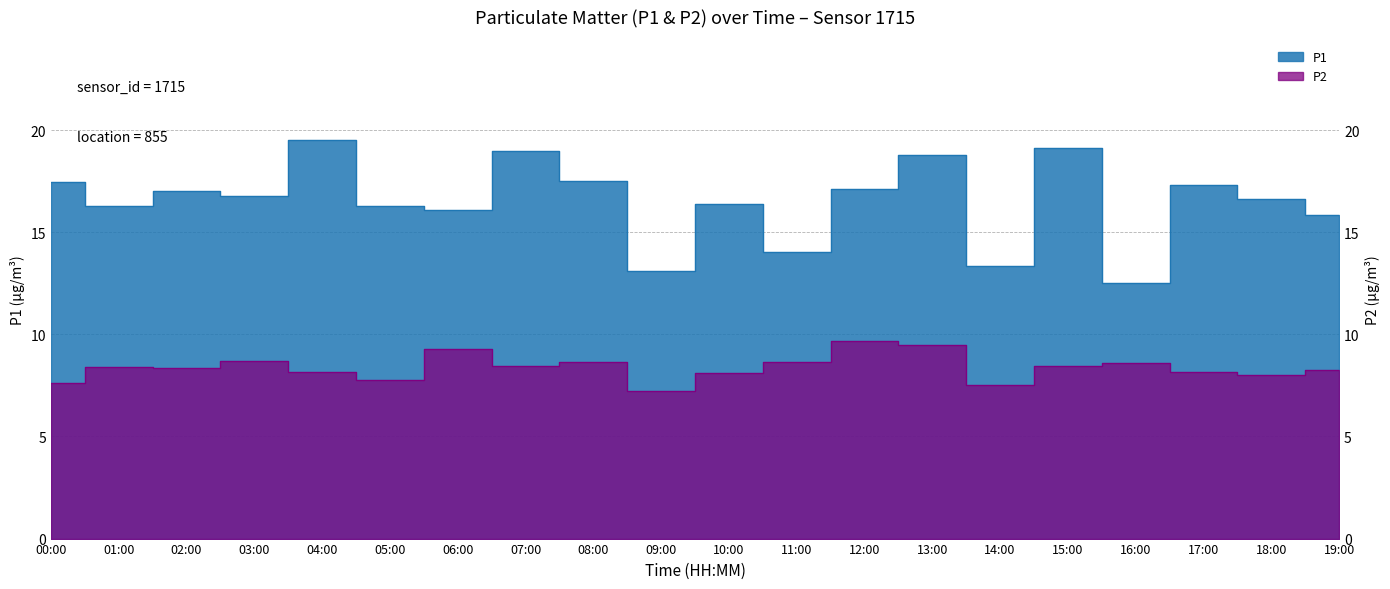

Is it true that P2 equals 8.0 at 18:00?

True